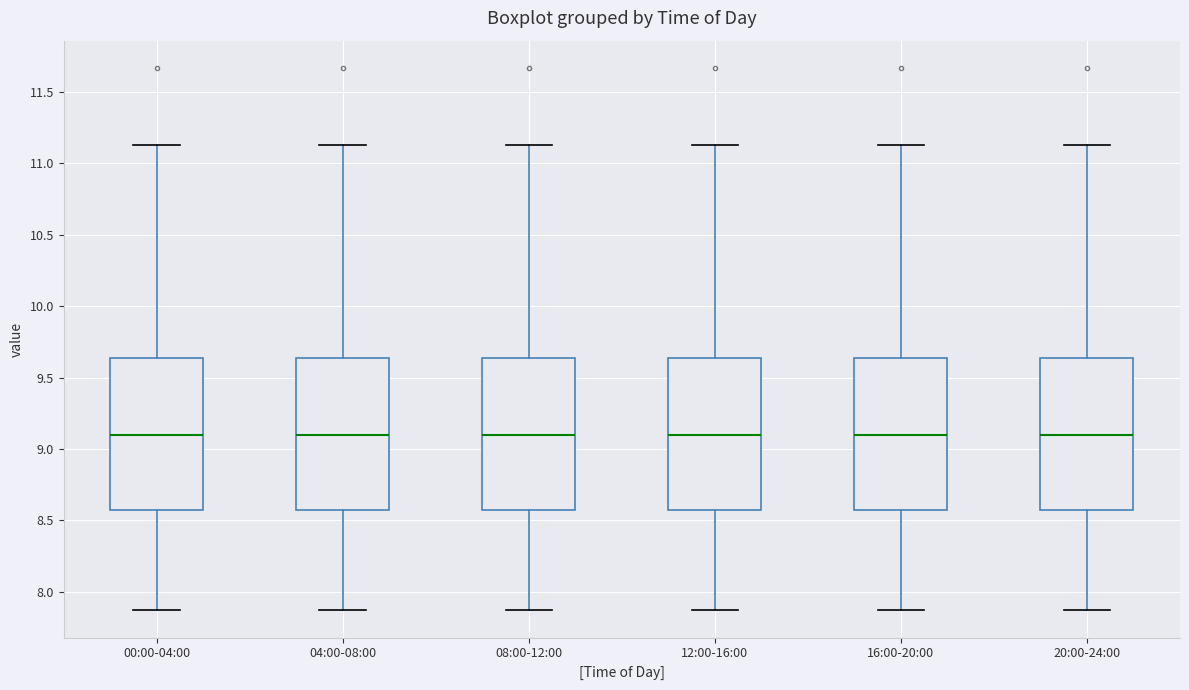

Where is the lower edge of the box for 16:00-20:00 on the y-axis? The values are not printed on the chart, so give them approximately, as read against the axis.

8.60